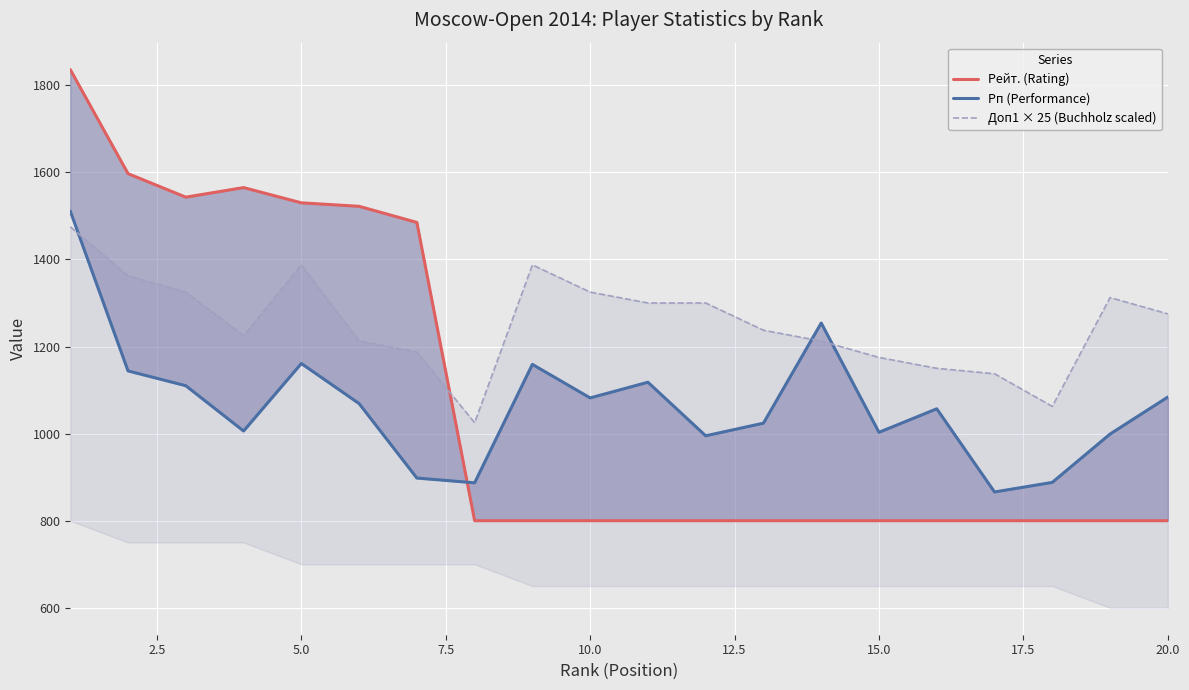

What is the value of the Рп (Performance) point at the 8th from the left?

887.0